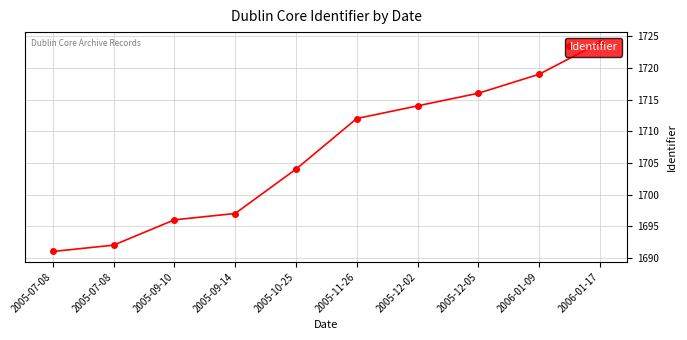

What is the sum of all values?

17065